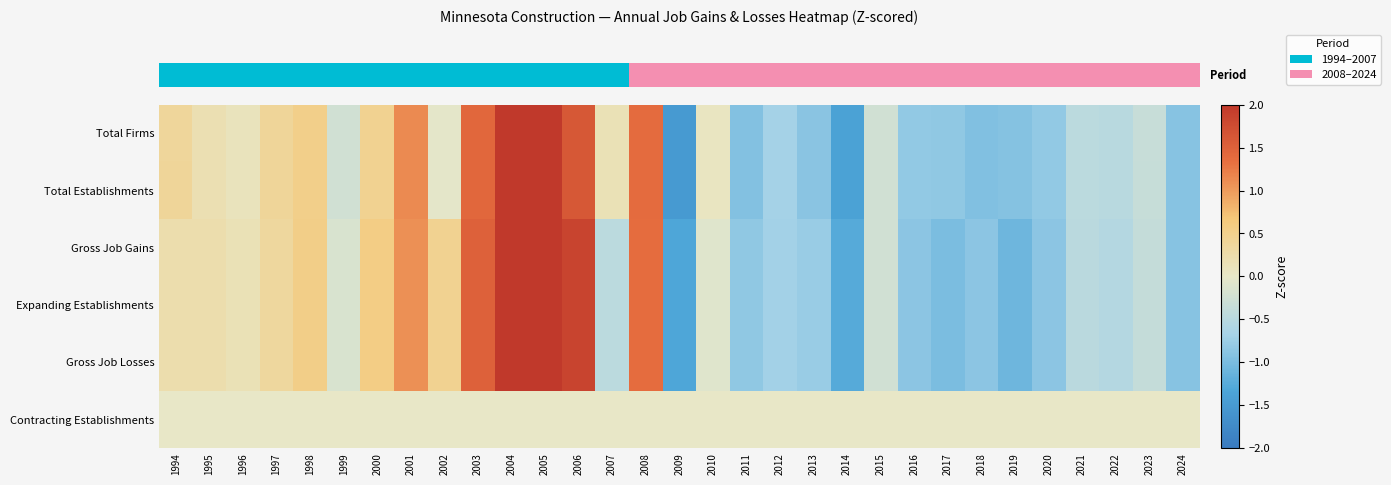

What is the minimum value shown in the chart?

-1.5